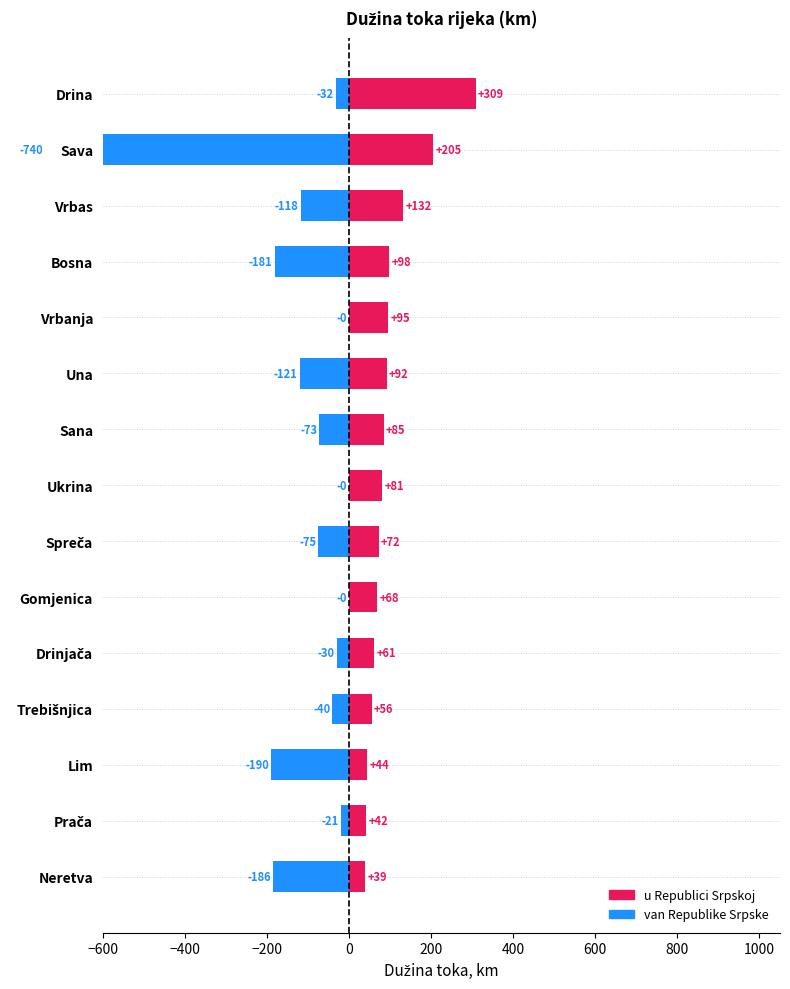

What is the average value of the van Republike Srpske series?

-120.5